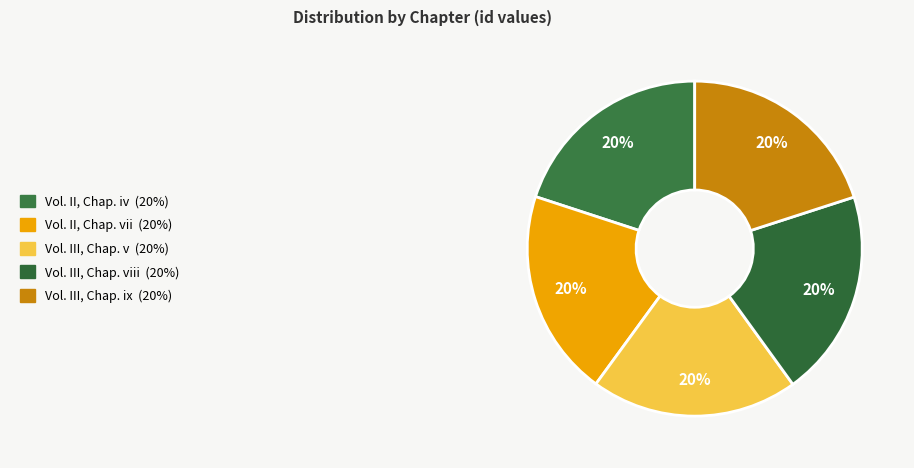

Rank the categories by value from lowest to highest.

Vol. II, Chap. iv, Vol. II, Chap. vii, Vol. III, Chap. v, Vol. III, Chap. viii, Vol. III, Chap. ix